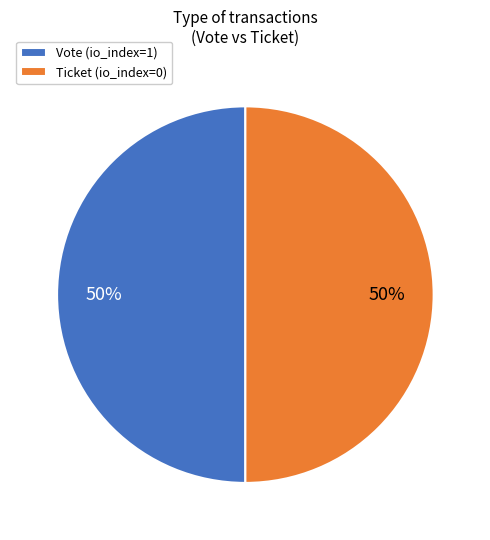

The Ticket (io_index=0) slice represents 50% of the pie. True or false?

True